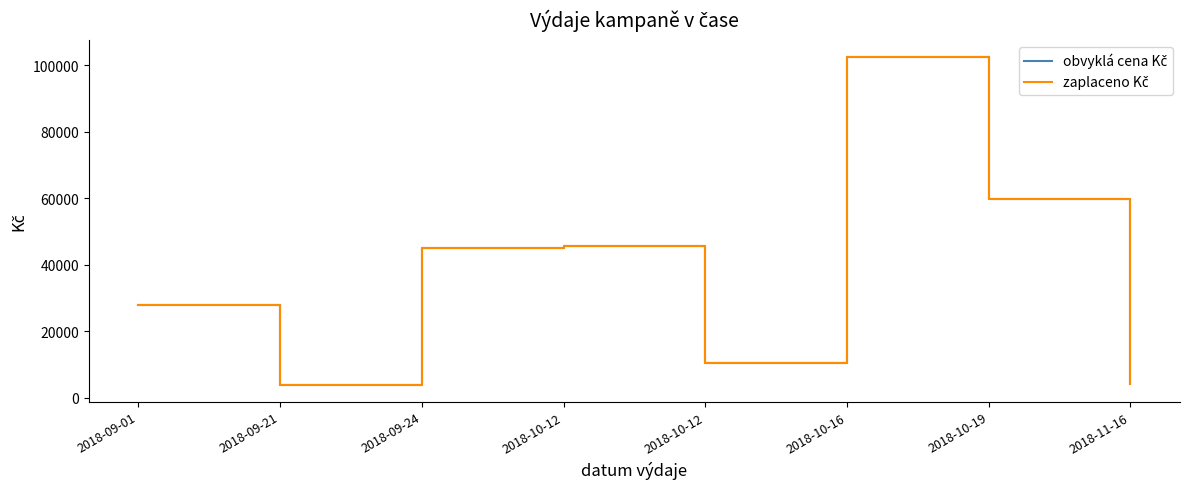

What is the label of the 3rd point from the left?

2018-09-24